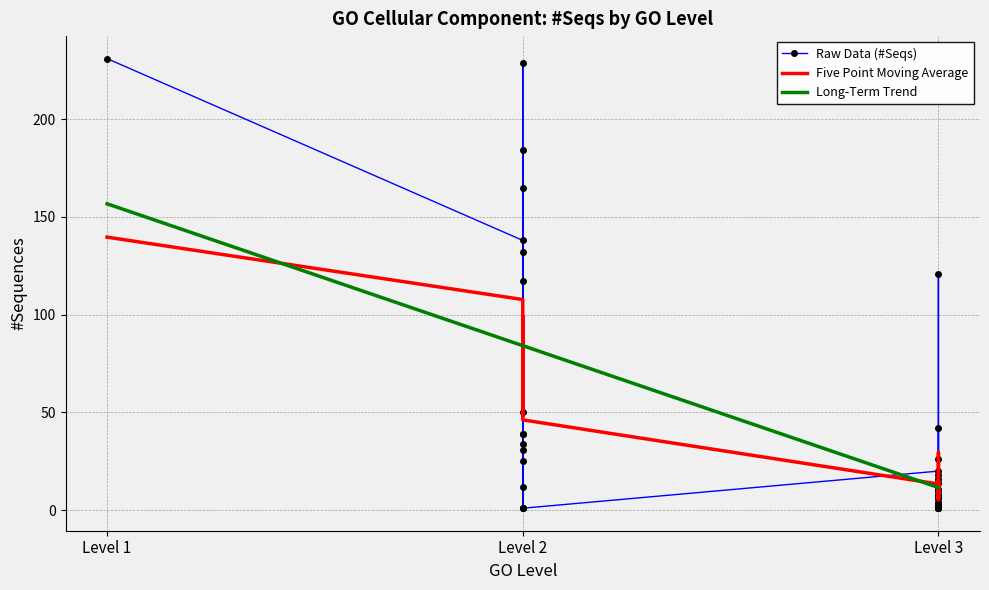

Which series has the widest spread of values?

Raw Data (#Seqs)